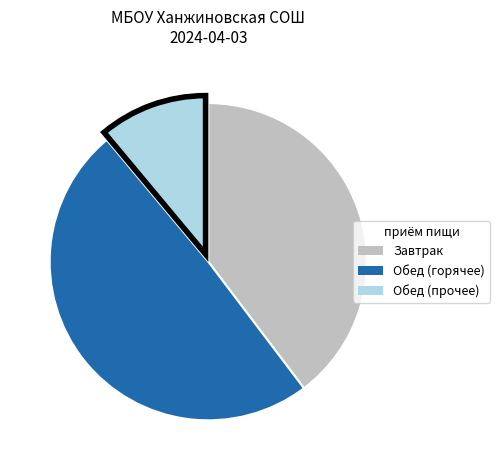

What is the largest slice in the pie chart?

Обед (горячее)